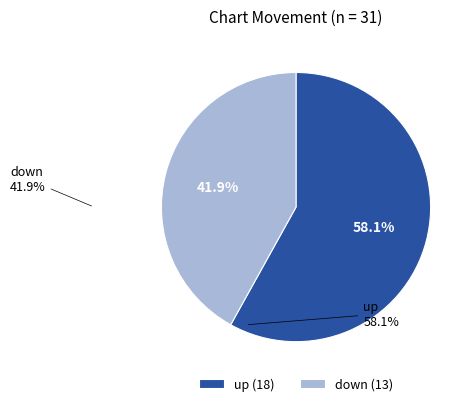

Is the sum of up and down greater than half?

Yes